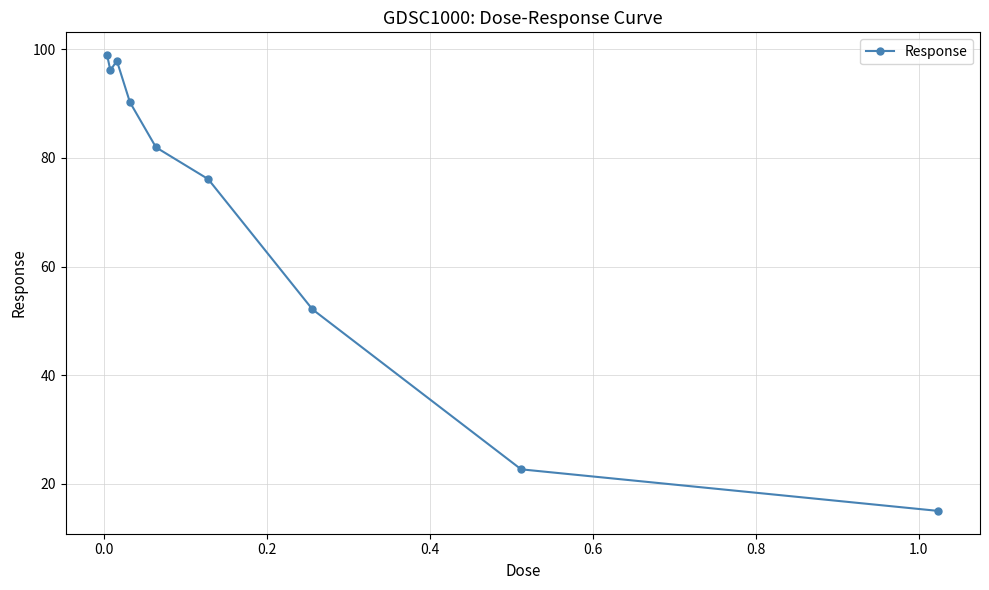

Reading right to left, extract all data points from this chart.

15.0	22.7	52.1	76.1	82.0	90.3	97.9	96.1	98.9